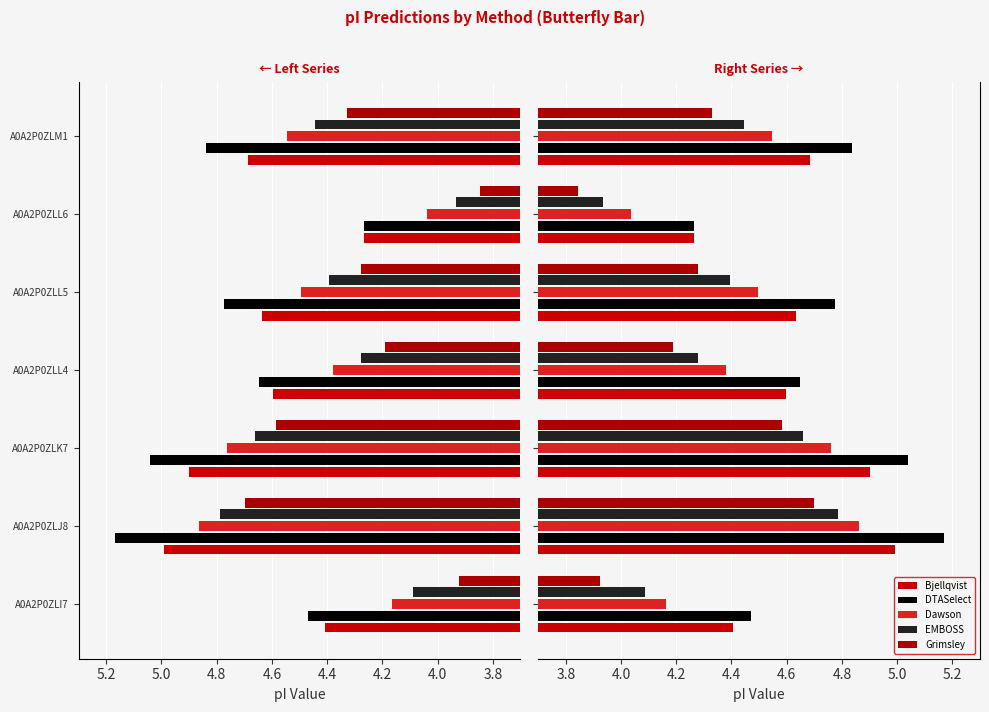

The DTASelect series shows 6.6 at A0A2P0ZLL5. True or false?

False